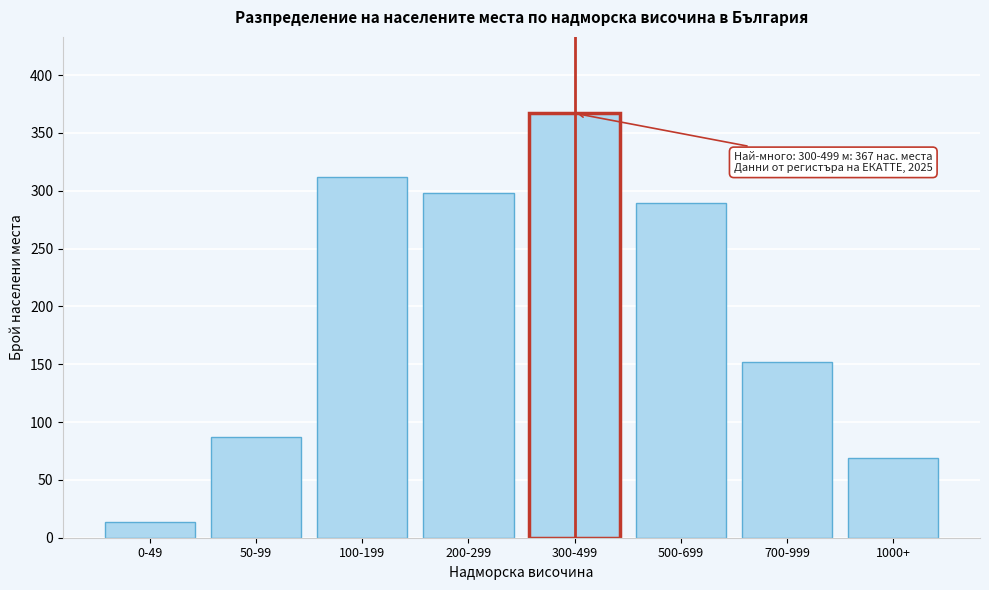

Reading left to right, extract all data points from this chart.

14	87	312	298	367	289	152	69